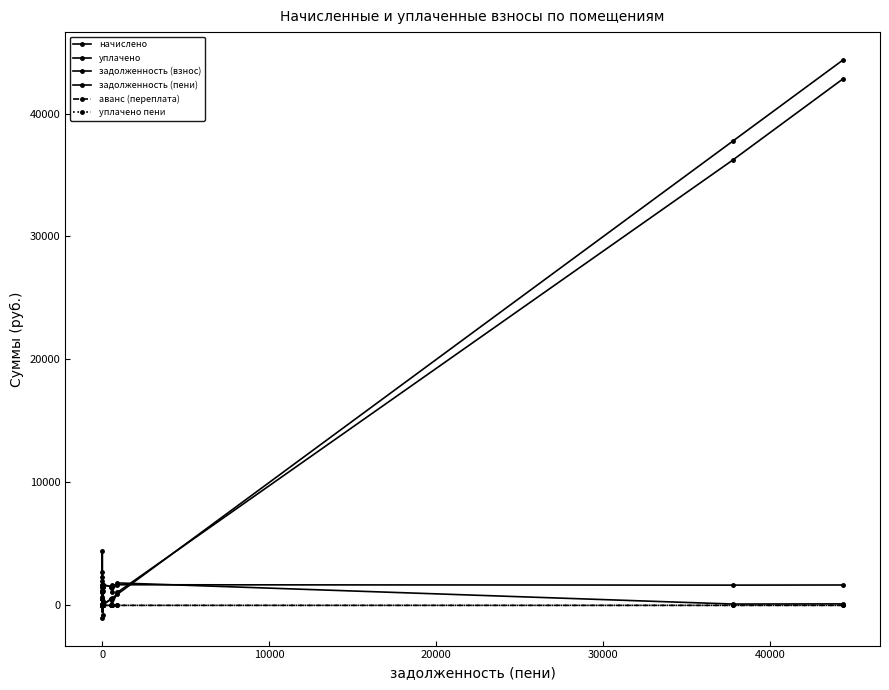

In задолженность (взнос), how many points are higher than both neighbors (excluding endpoints)?

3